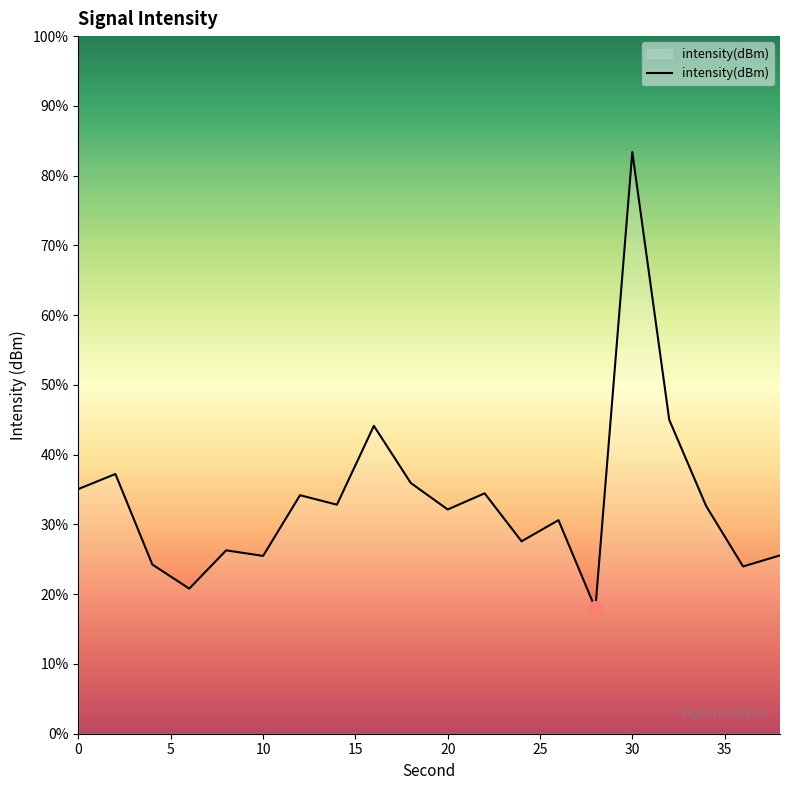

Count the number of data series in this chart.

1